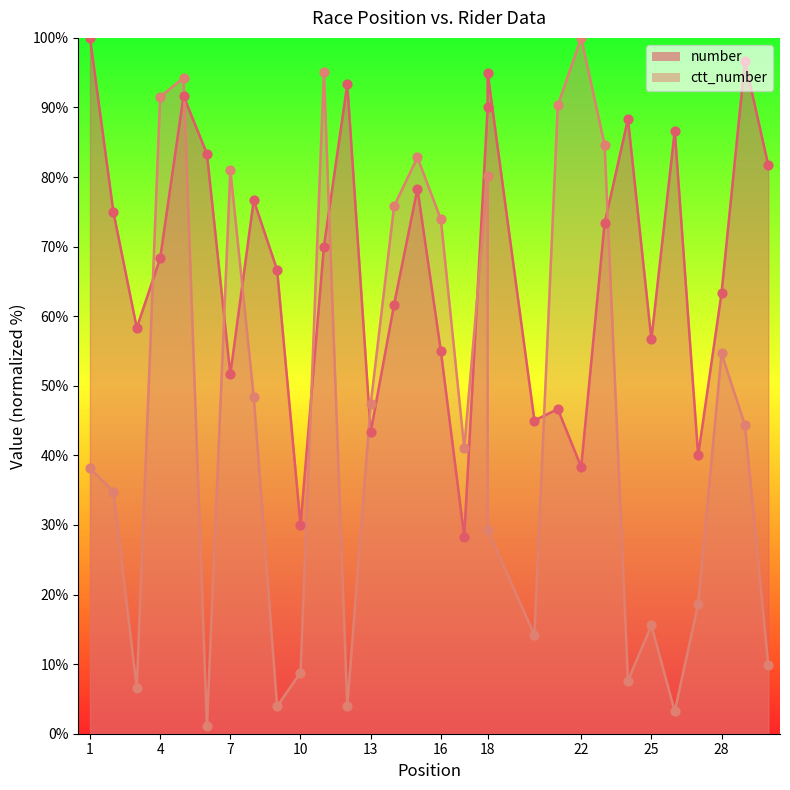

Is the value of number at 4 greater than the value of ctt_number at 13?

Yes